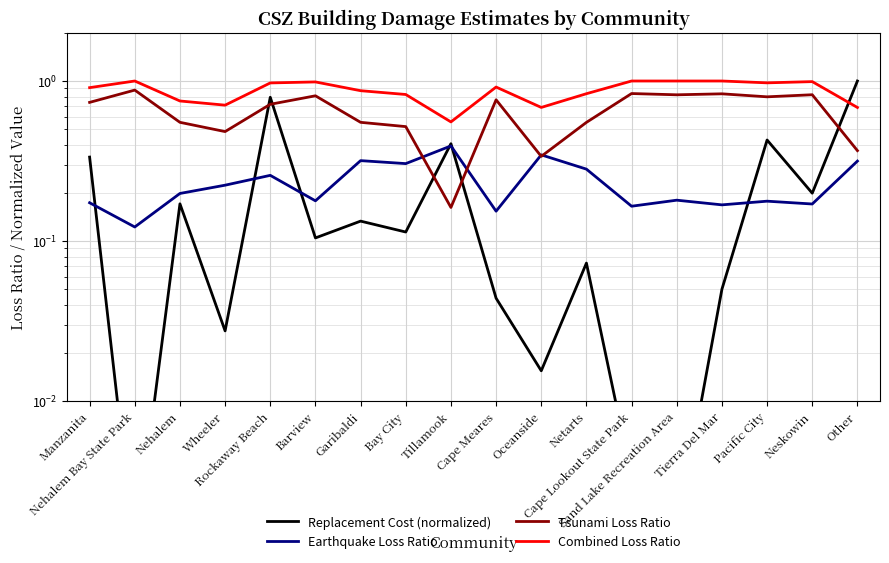

Which series changed the most between Netarts and Cape Lookout State Park?

Tsunami Loss Ratio